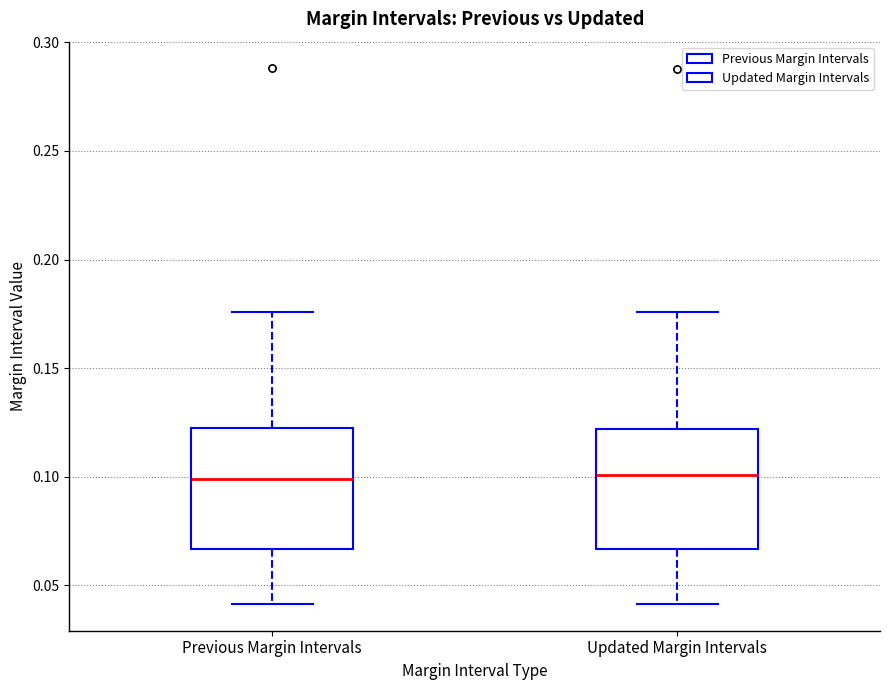

Reading left to right, read every box against the y-axis: the position of its median line, the range the box covers, and the ends of its whiskers. The values are not printed on the chart, so give them approximately, as read against the axis.

Previous Margin Intervals: median 0.100, box 0.065 to 0.120, whiskers 0.040 to 0.175
Updated Margin Intervals: median 0.100, box 0.065 to 0.120, whiskers 0.040 to 0.175